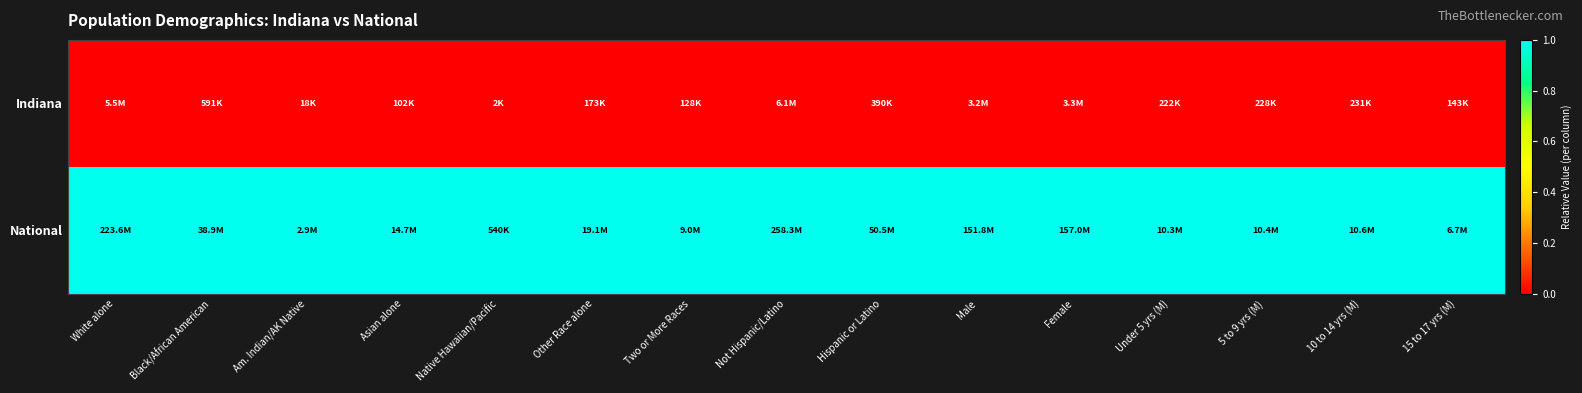

Reading left to right, what are all the values shown in this chart?

Indiana: White alone=0	Black/African American=0	Am. Indian/AK Native=0	Asian alone=0	Native Hawaiian/Pacific=0	Other Race alone=0	Two or More Races=0	Not Hispanic/Latino=0	Hispanic or Latino=0	Male=0	Female=0	Under 5 yrs (M)=0	5 to 9 yrs (M)=0	10 to 14 yrs (M)=0	15 to 17 yrs (M)=0
National: White alone=1	Black/African American=1	Am. Indian/AK Native=1	Asian alone=1	Native Hawaiian/Pacific=1	Other Race alone=1	Two or More Races=1	Not Hispanic/Latino=1	Hispanic or Latino=1	Male=1	Female=1	Under 5 yrs (M)=1	5 to 9 yrs (M)=1	10 to 14 yrs (M)=1	15 to 17 yrs (M)=1